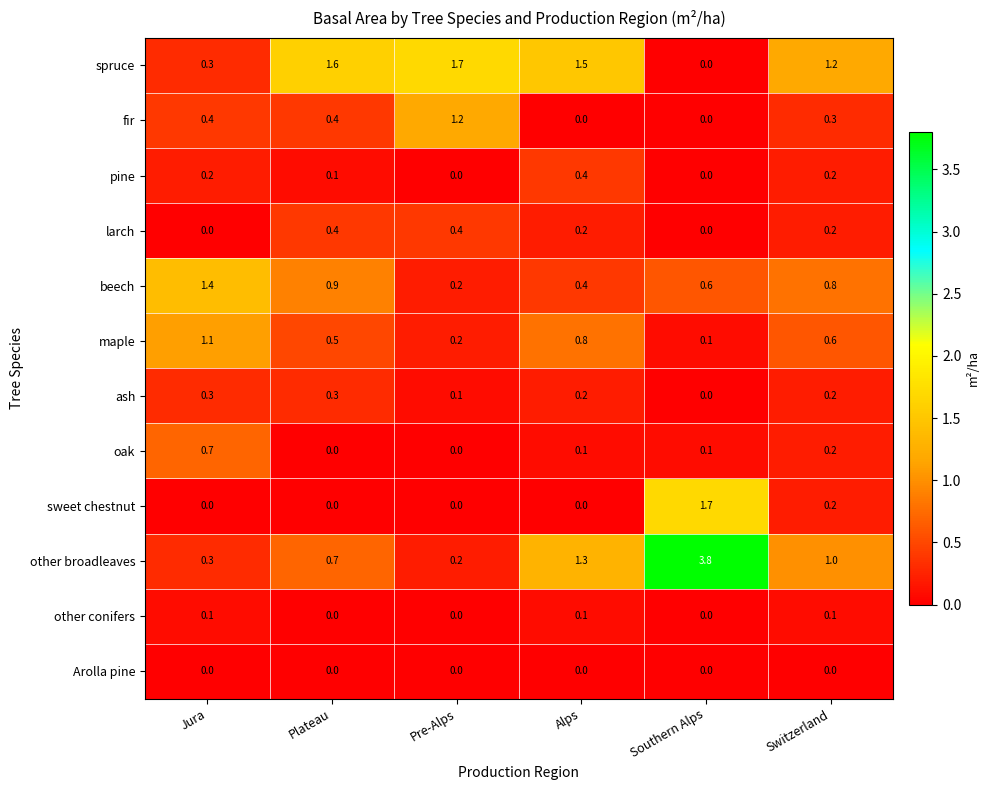

True or false: spruce has a value of 2.8 at Plateau.

False